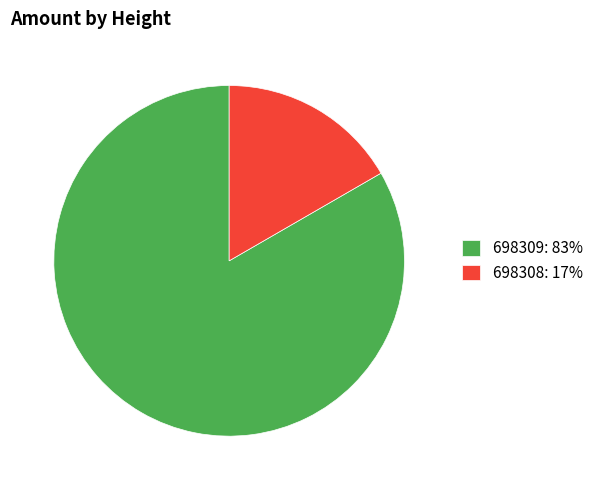

Is 698309 the majority of the pie?

Yes